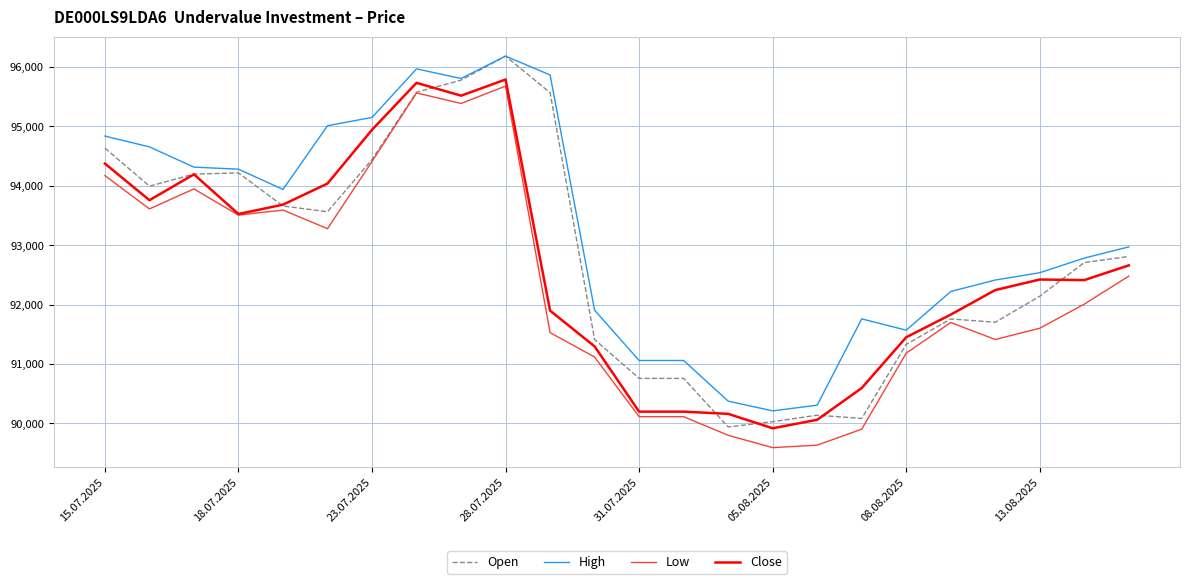

What is the minimum value shown in the chart?

89593